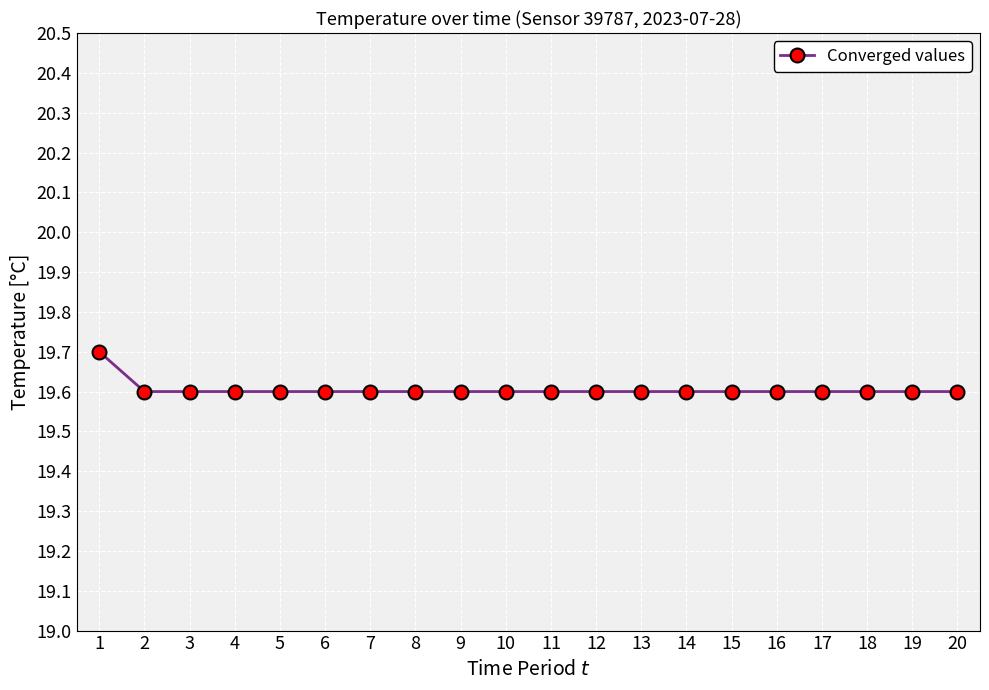

What is the value of the 19th point from the left?

19.6